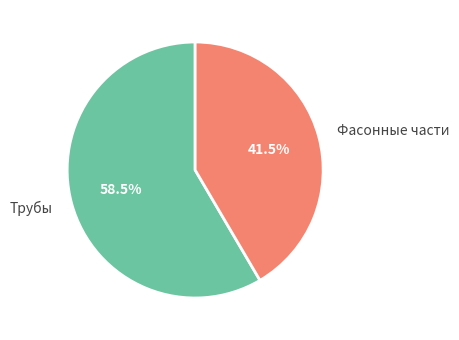

Rank the categories by value from highest to lowest.

Трубы, Фасонные части